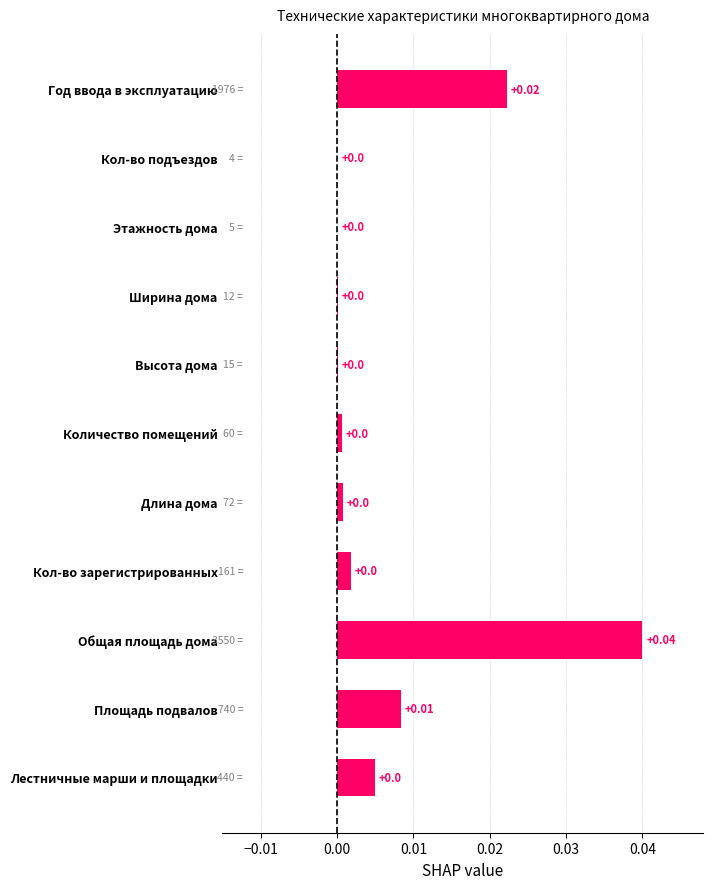

Which has a higher value, Этажность дома or Площадь подвалов?

Площадь подвалов